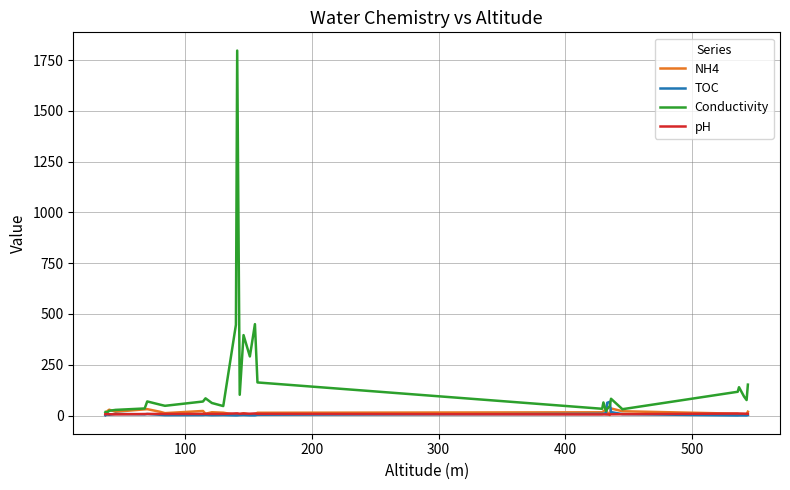

Which series has the widest spread of values?

Conductivity